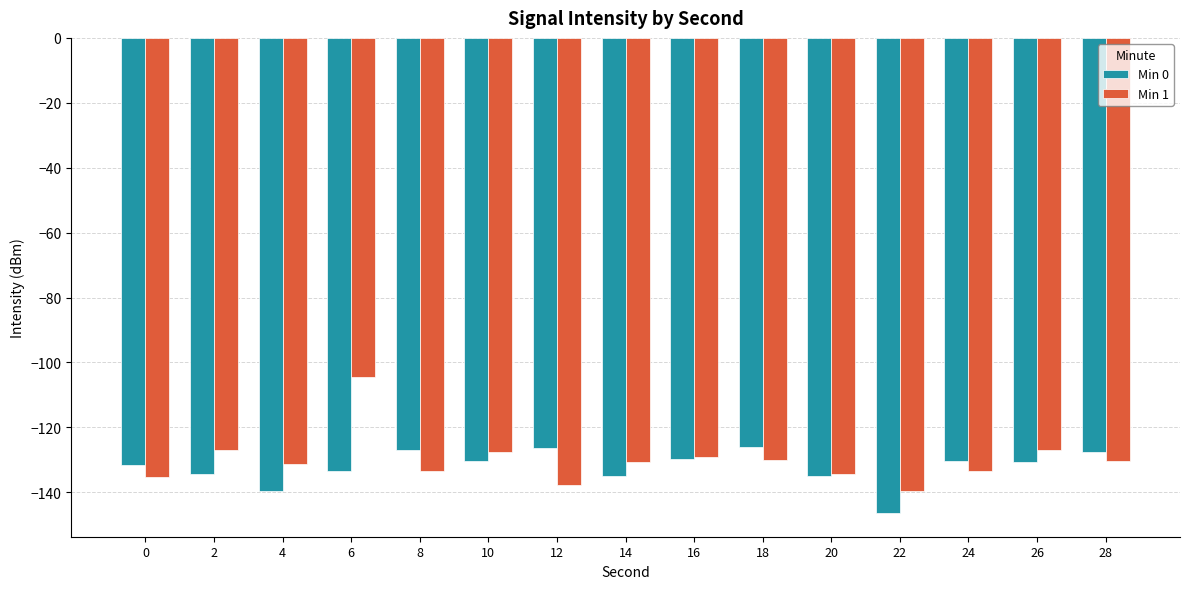

Where does the Min 0 series first go above -130?

8